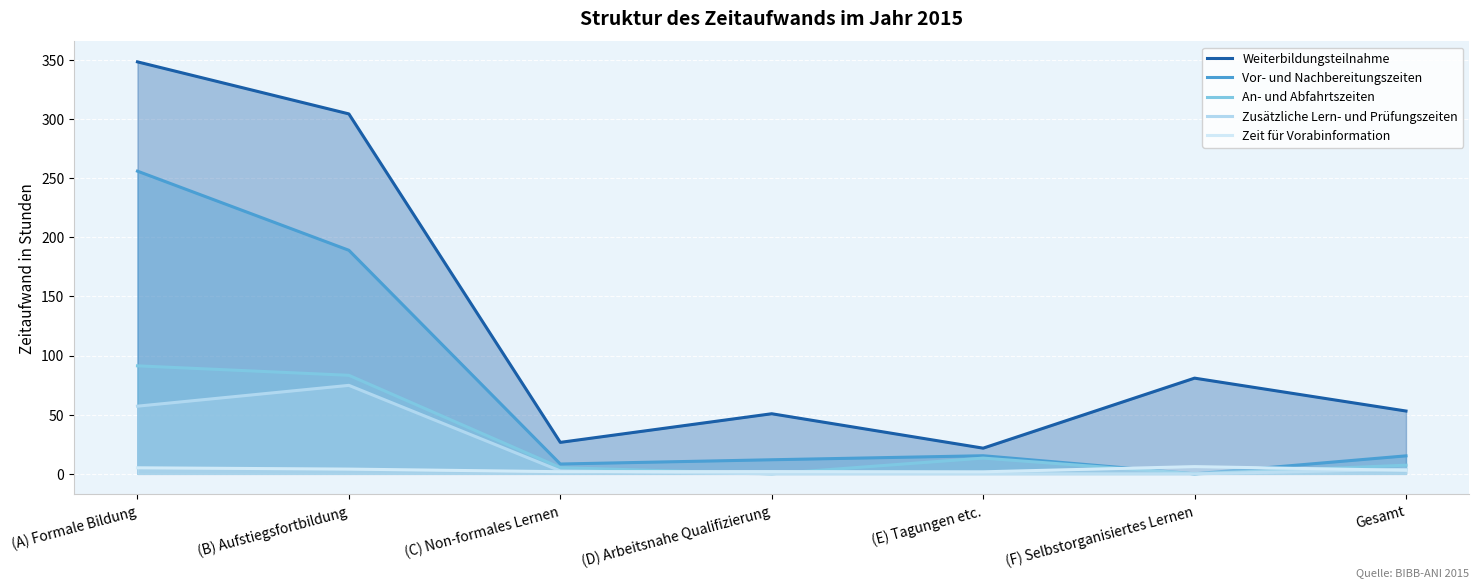

The value of Zusätzliche Lern- und Prüfungszeiten at (C) Non-formales Lernen is 2.5. True or false?

True